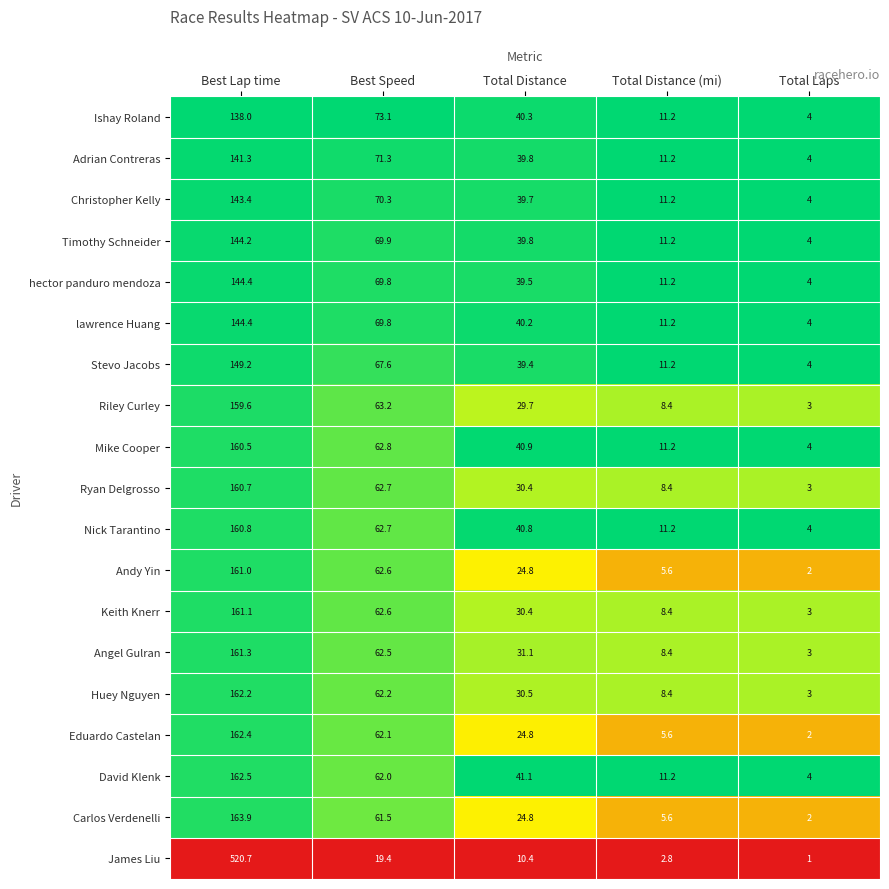

Which series has the largest total across all categories?

James Liu